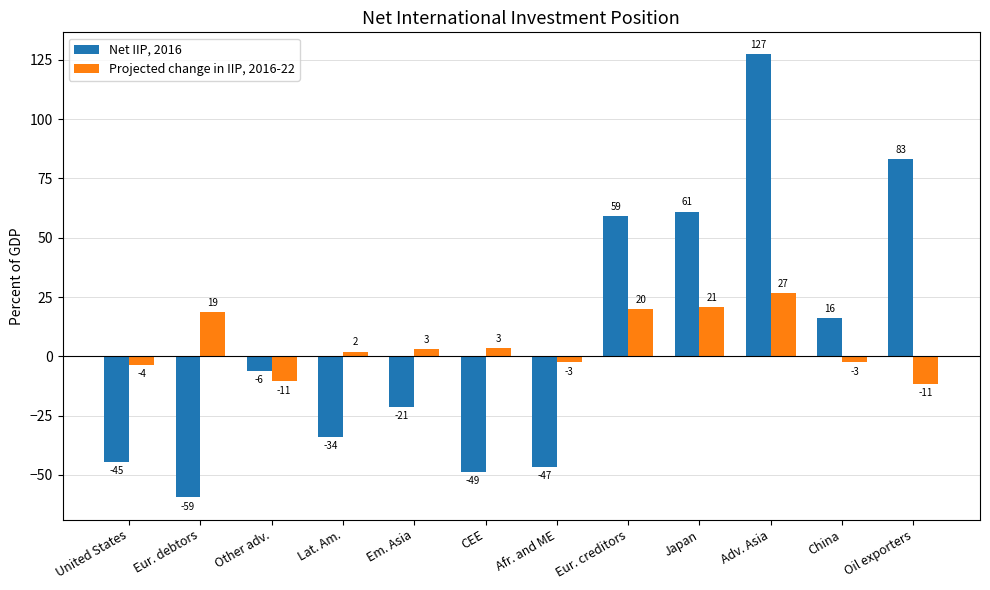

What is the difference between the maximum and minimum values in the Projected change in IIP, 2016-22 series?

38.2